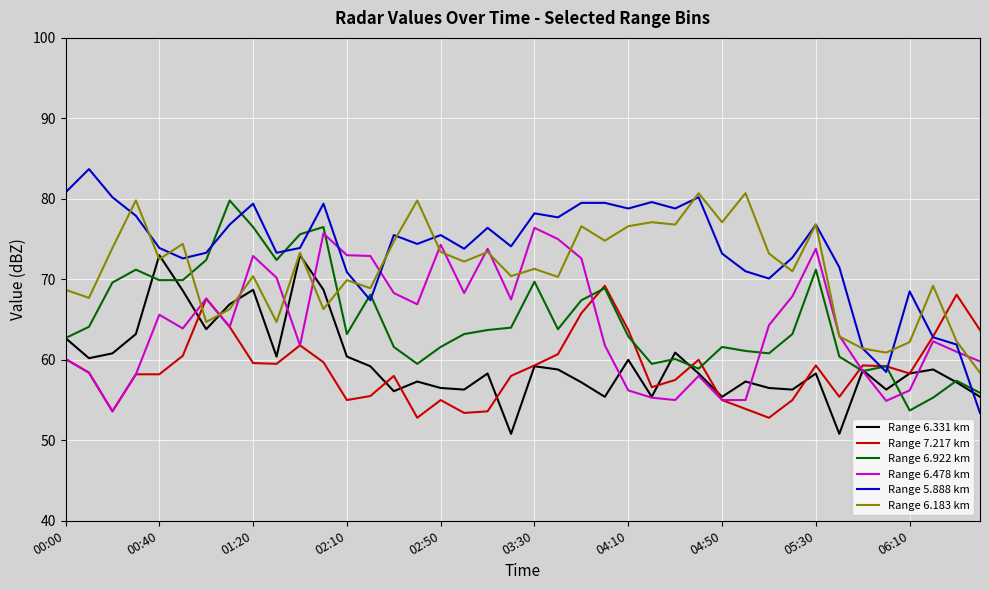

Which series ends up on top after the final intersection of Range 5.888 km and Range 6.331 km?

Range 6.331 km